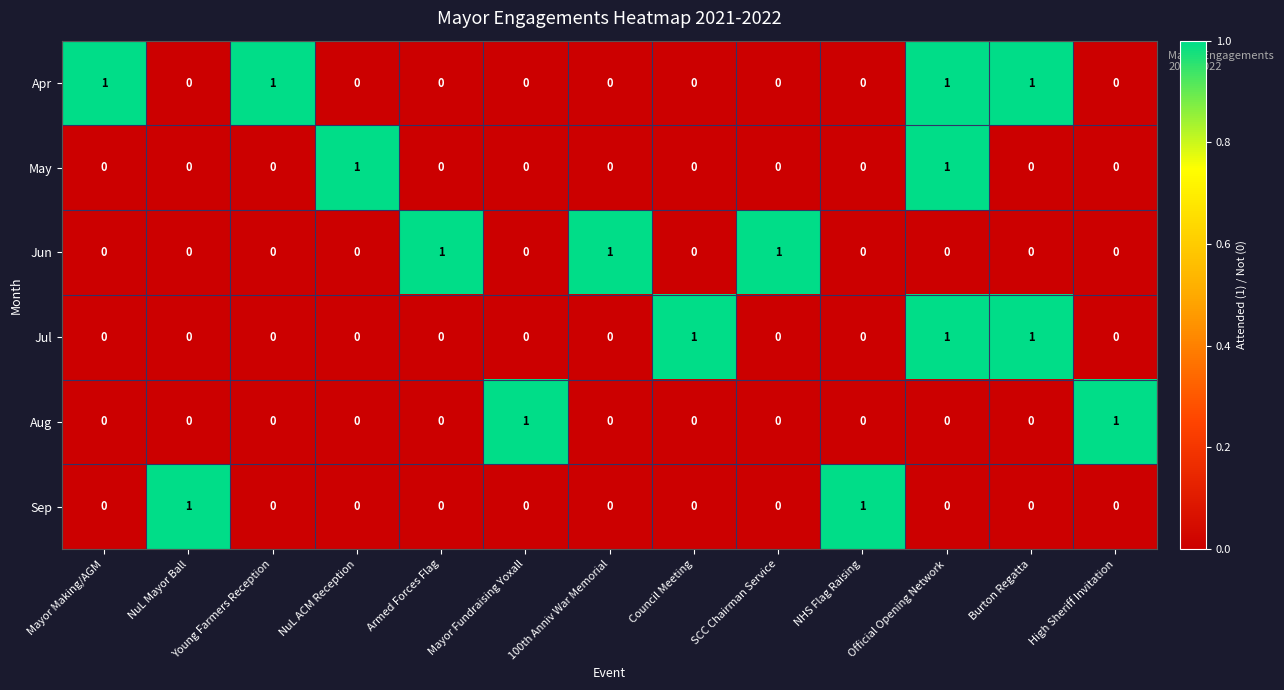

How many values in the Apr series exceed 0?

4